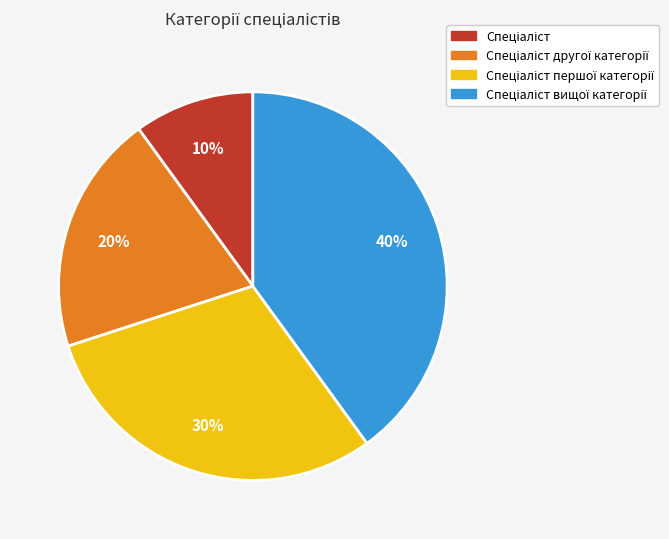

Is there a majority slice in this chart?

No